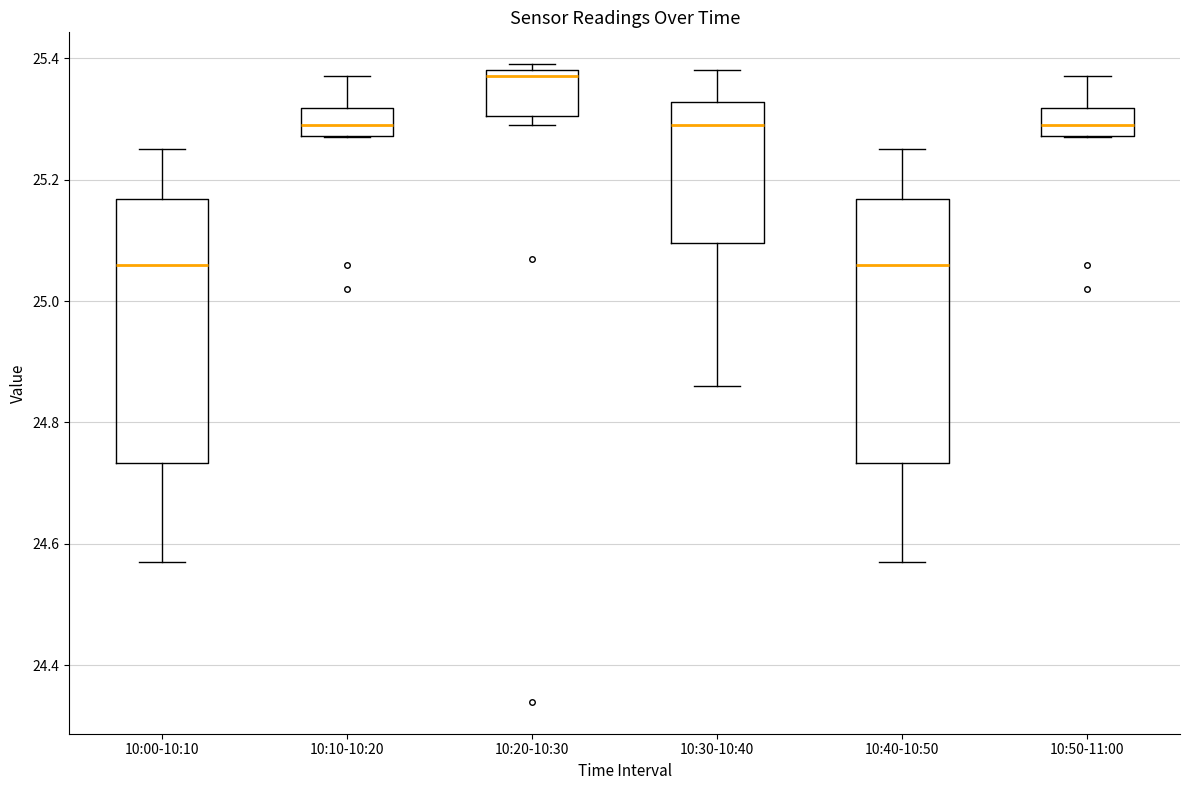

Reading left to right, read every box against the y-axis: the position of its median line, the range the box covers, and the ends of its whiskers. The values are not printed on the chart, so give them approximately, as read against the axis.

10:00-10:10: median 25.06, box 24.74 to 25.16, whiskers 24.58 to 25.26
10:10-10:20: median 25.30, box 25.28 to 25.32, whiskers 25.28 to 25.38
10:20-10:30: median 25.38 (just below the box's upper edge), box 25.30 to 25.38, whiskers 25.30 (just below the box's lower edge) to 25.40
10:30-10:40: median 25.30, box 25.10 to 25.32, whiskers 24.86 to 25.38
10:40-10:50: median 25.06, box 24.74 to 25.16, whiskers 24.58 to 25.26
10:50-11:00: median 25.30, box 25.28 to 25.32, whiskers 25.28 to 25.38